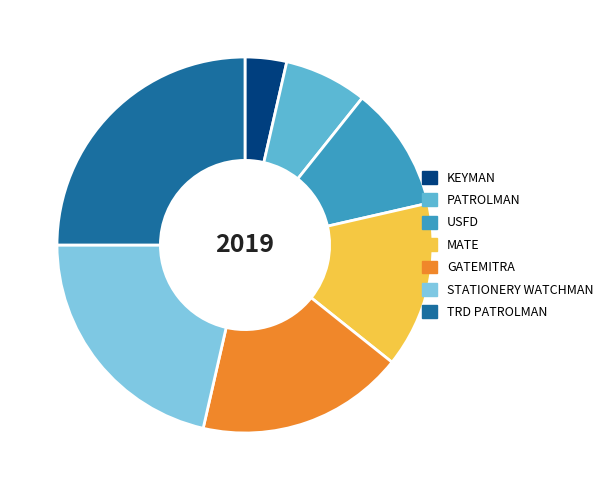

What is the ratio of the value at PATROLMAN to the value at USFD?

0.7